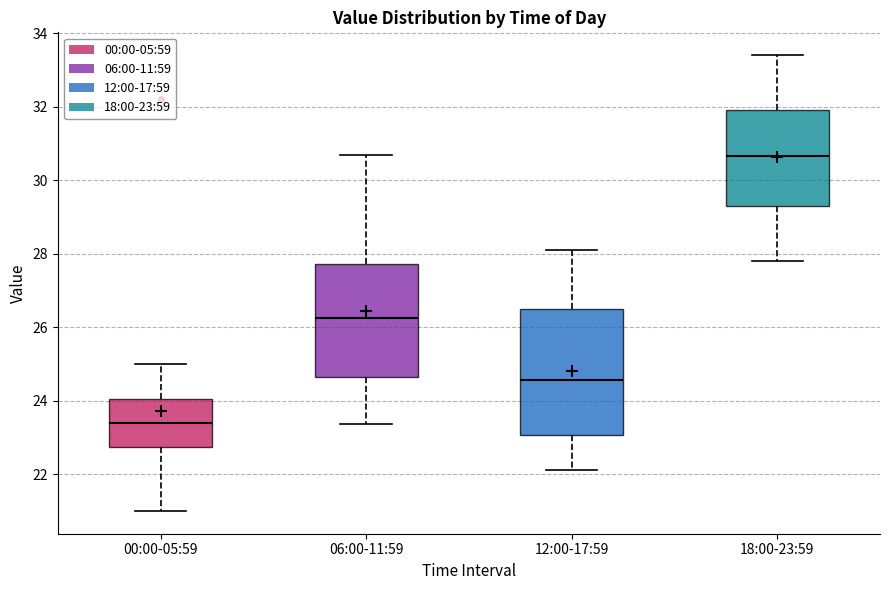

Which box has the lowest median line?

00:00-05:59